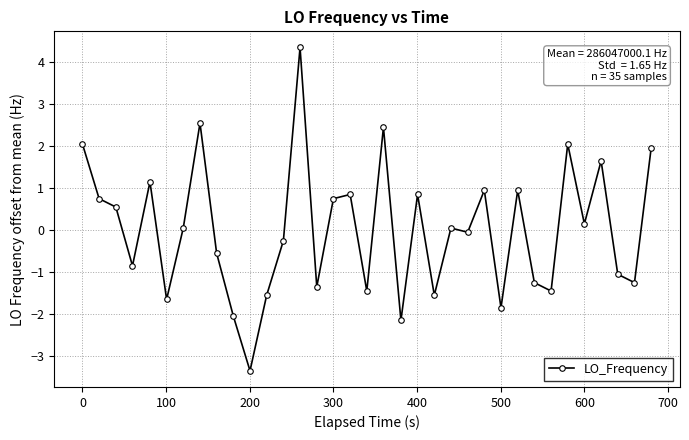

What is the maximum value shown in the chart?

4.3